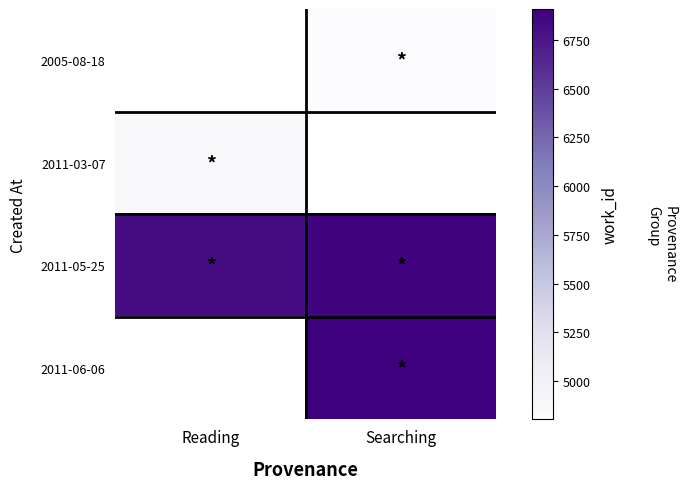

What is the sum of the 2011-05-25 values at Searching and Reading?

13690.0